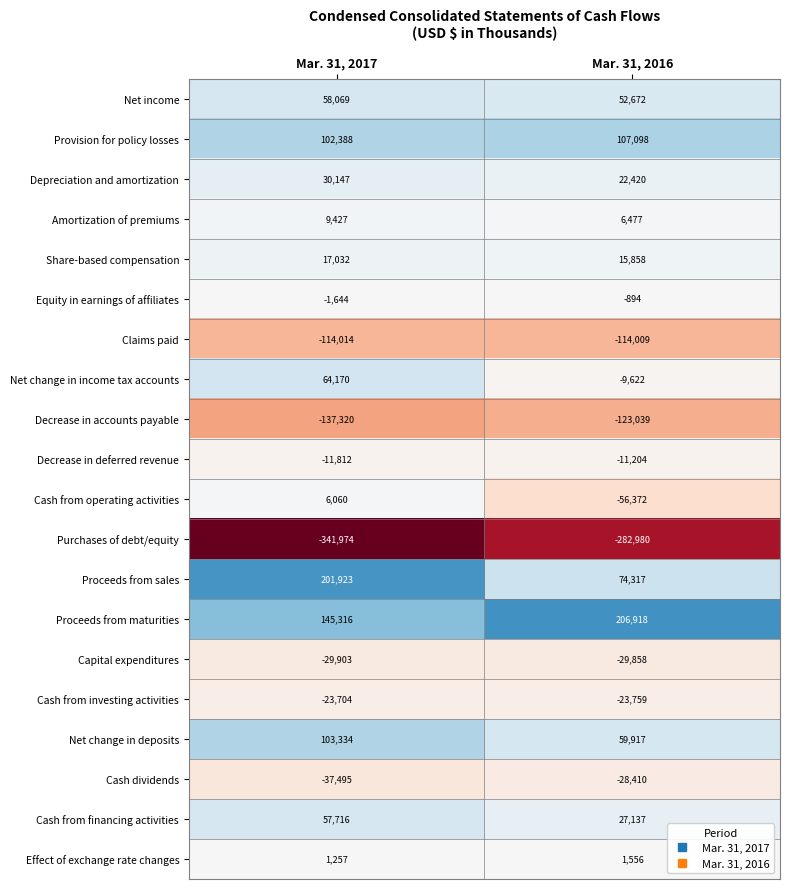

What is the spread (max minus min) of values at Mar. 31, 2016?

489898